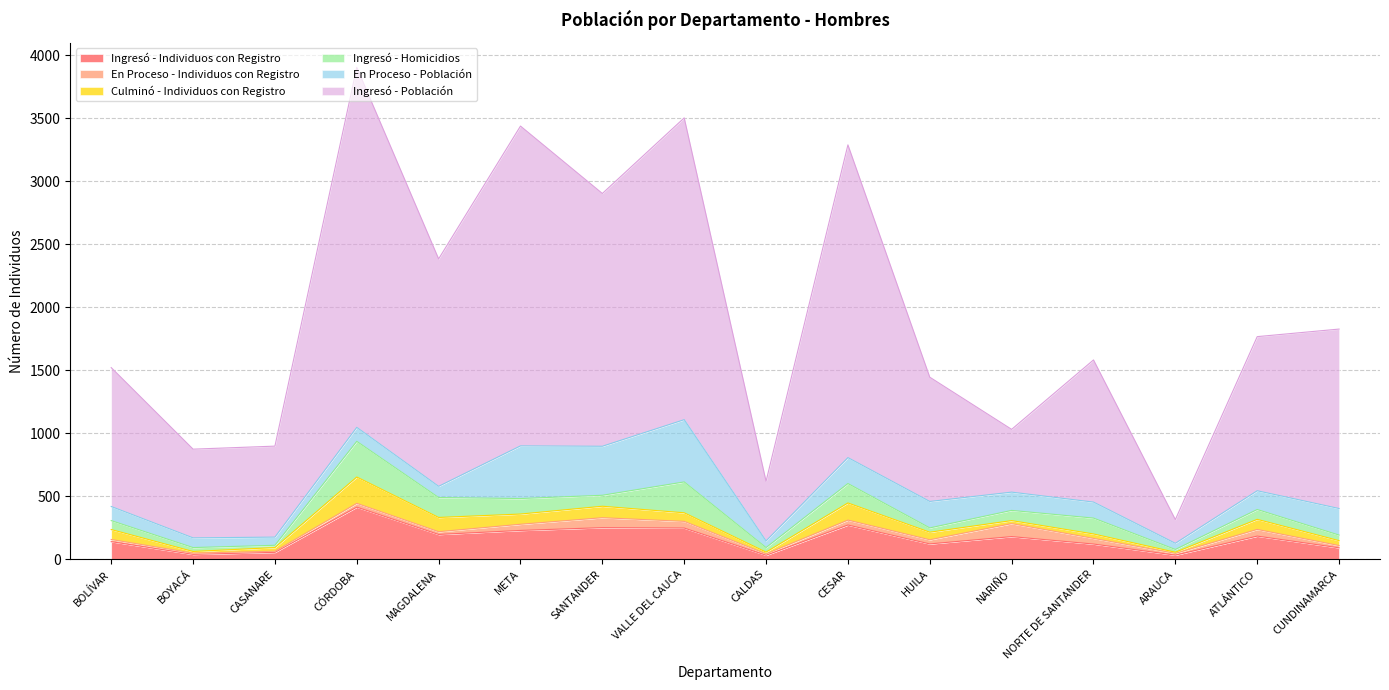

What is the average value of the En Proceso - Individuos con Registro series?

37